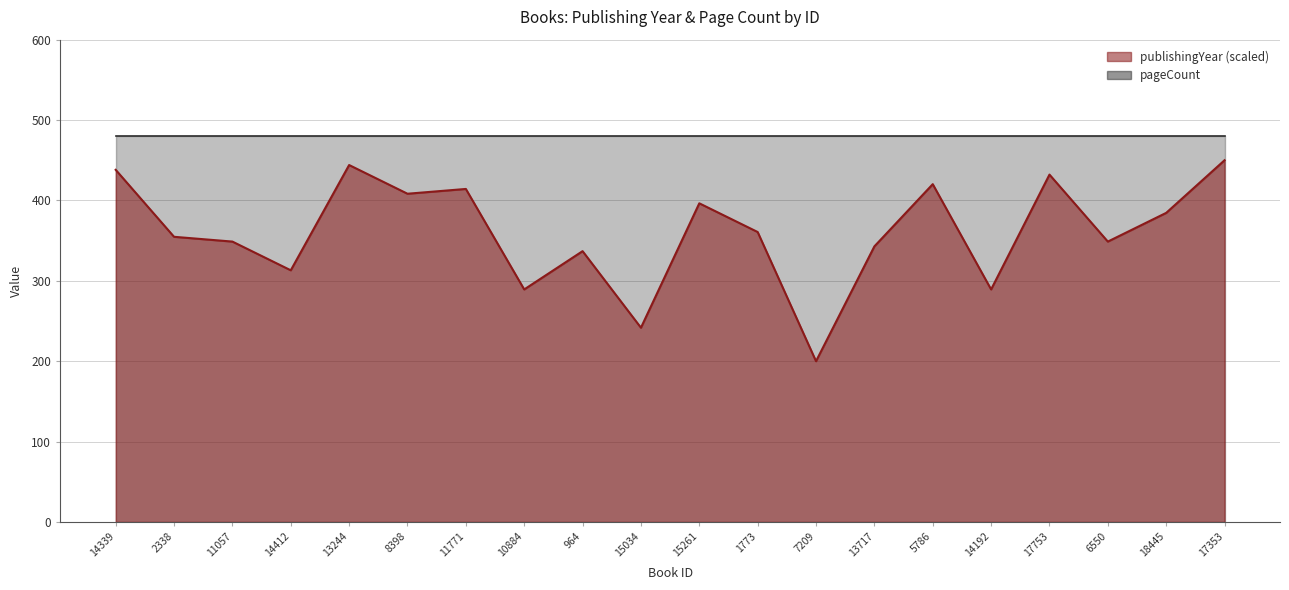

What is the greatest value displayed?

450.0